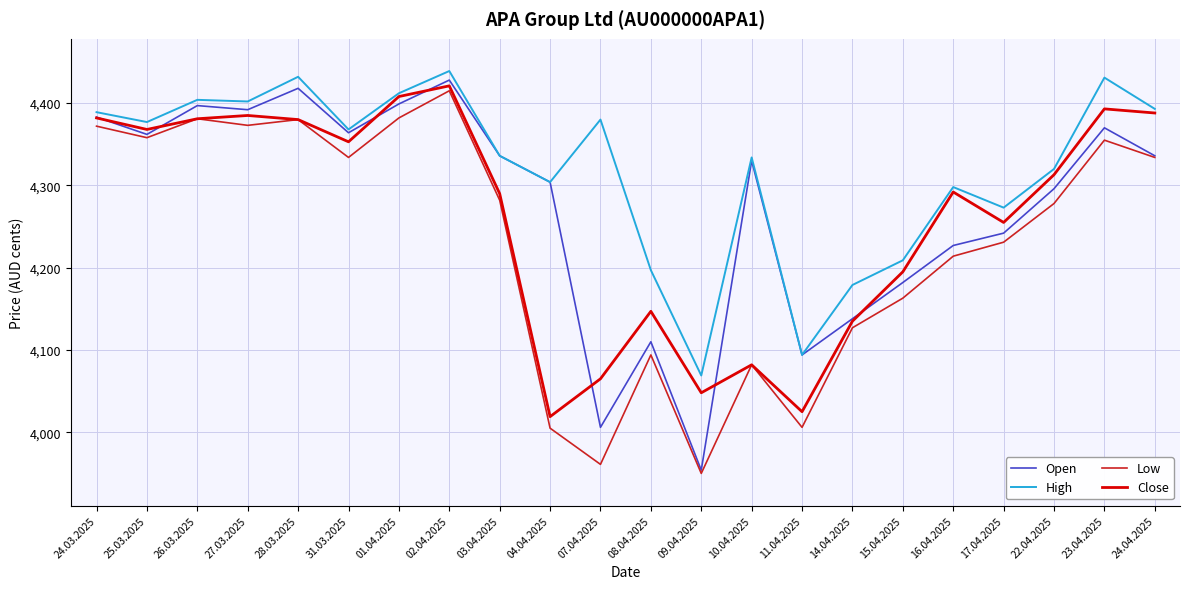

How many interior local valleys does the Open series have?

6